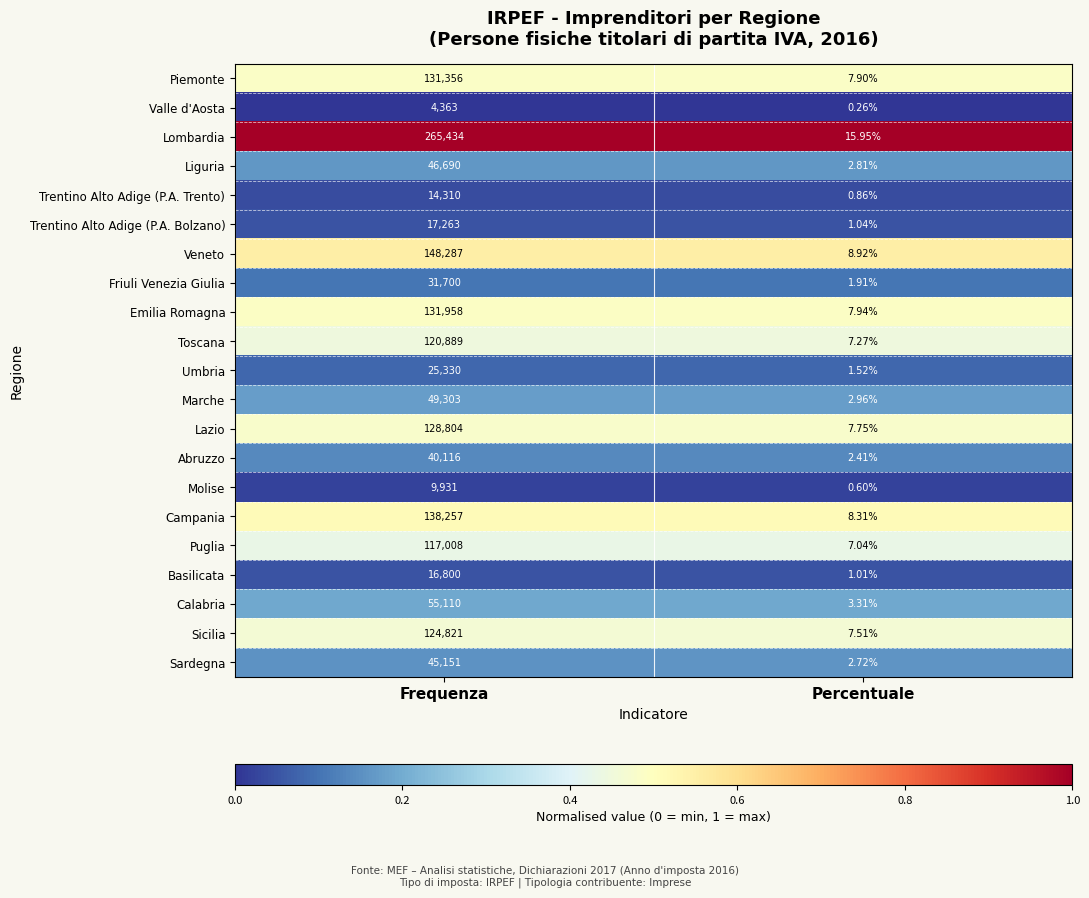

At which category does the chart reach its minimum across all series?

Percentuale